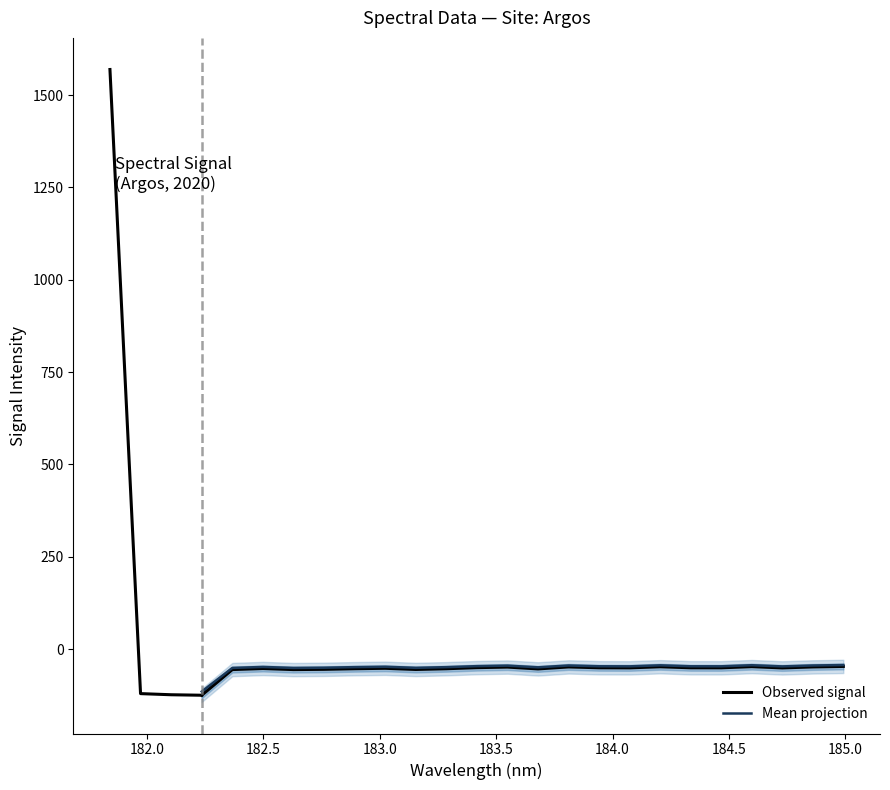

What is the change in value from 182.498667305 to 184.7290361848?

+1.6